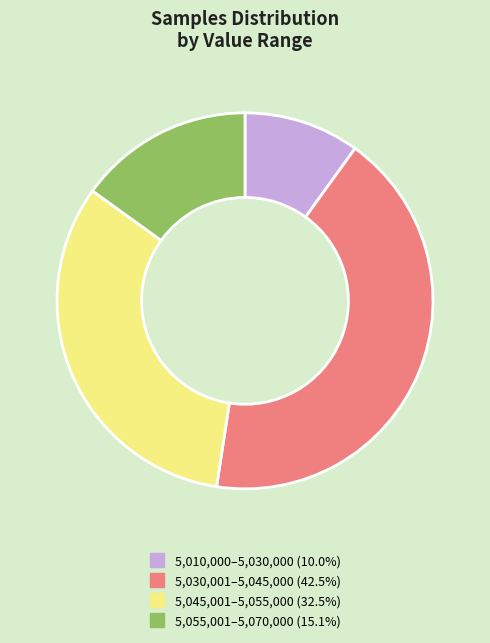

Does any single category account for the majority?

No